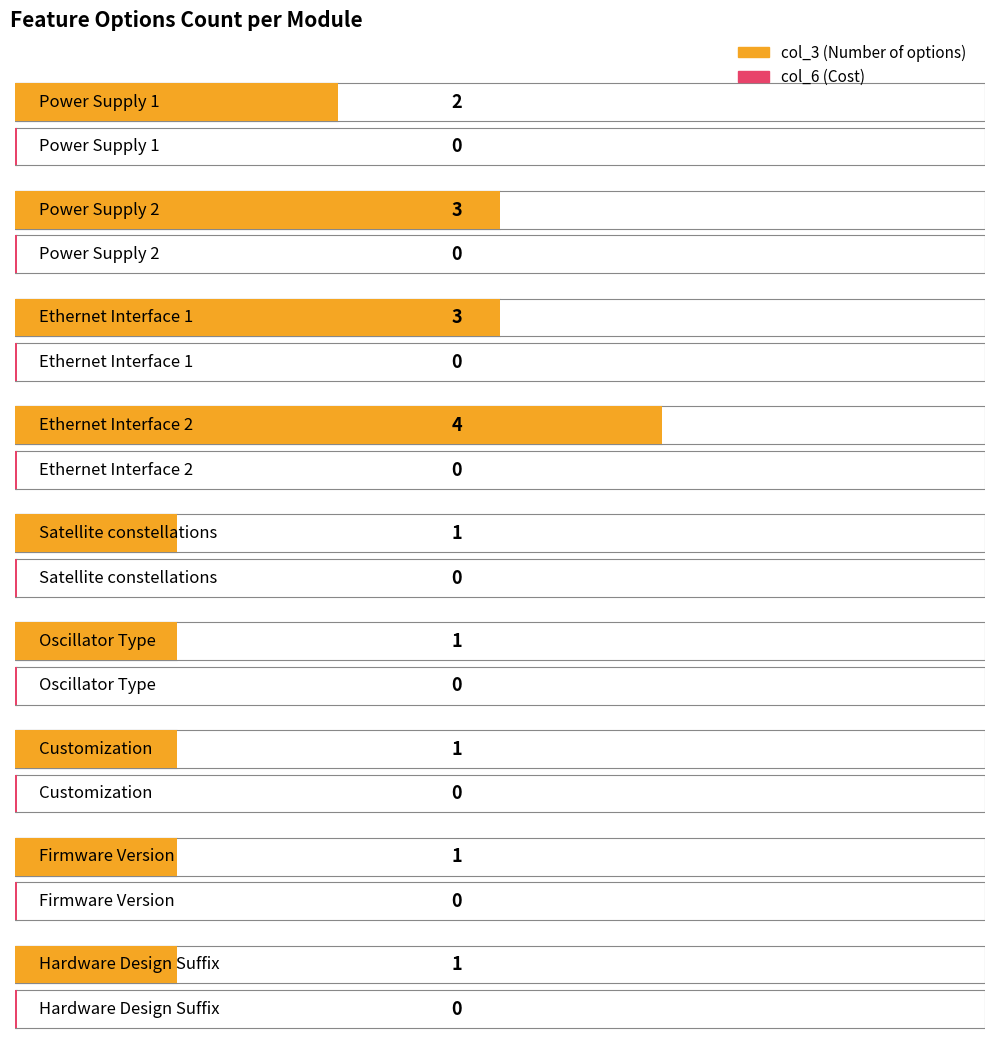

Rank the series at Oscillator Type from highest to lowest value.

col_3, col_6